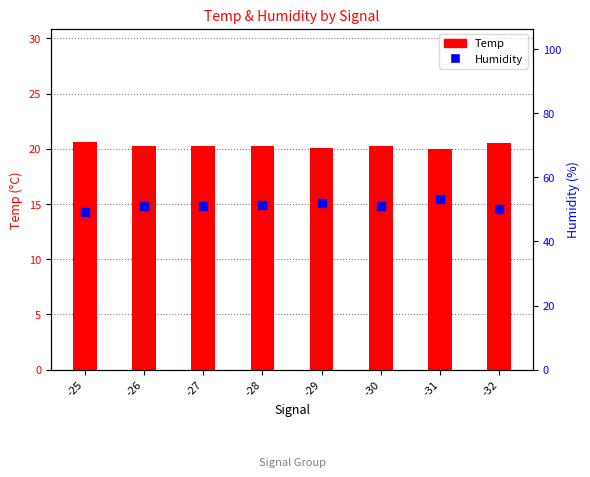

Which series has the largest total across all categories?

Humidity